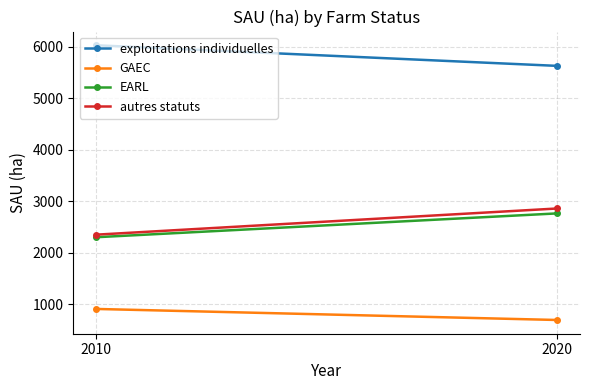

Rank the series at 2020 from lowest to highest value.

GAEC, EARL, autres statuts, exploitations individuelles